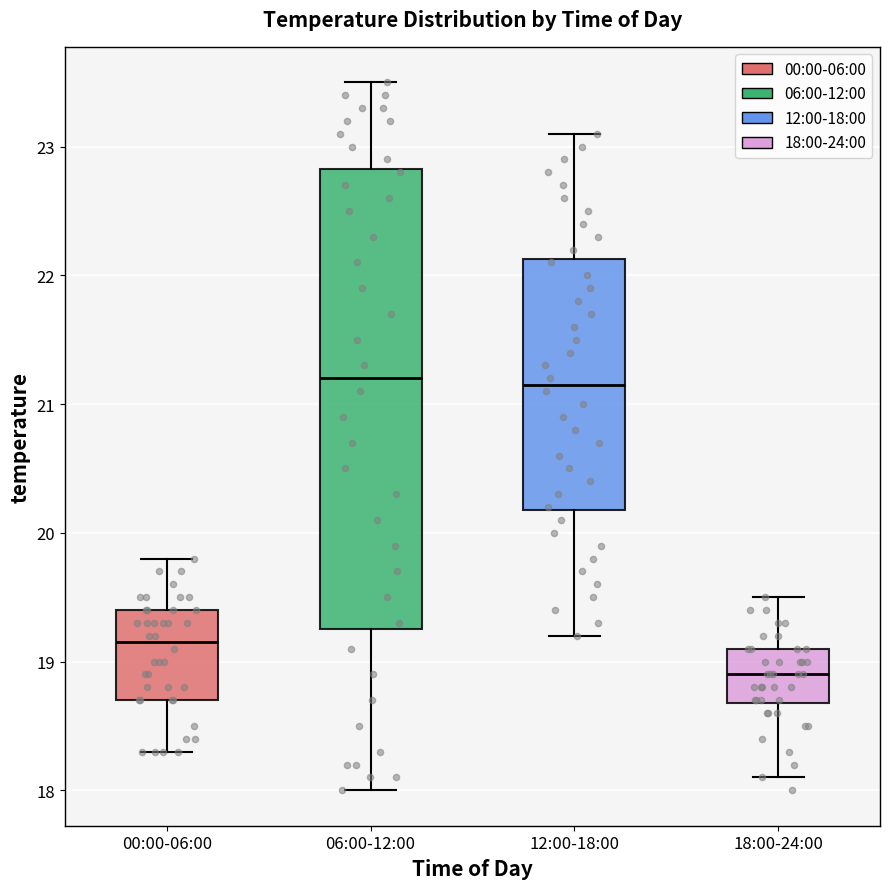

Where does the lower whisker of the box for 12:00-18:00 end on the y-axis? The values are not printed on the chart, so give them approximately, as read against the axis.

19.2